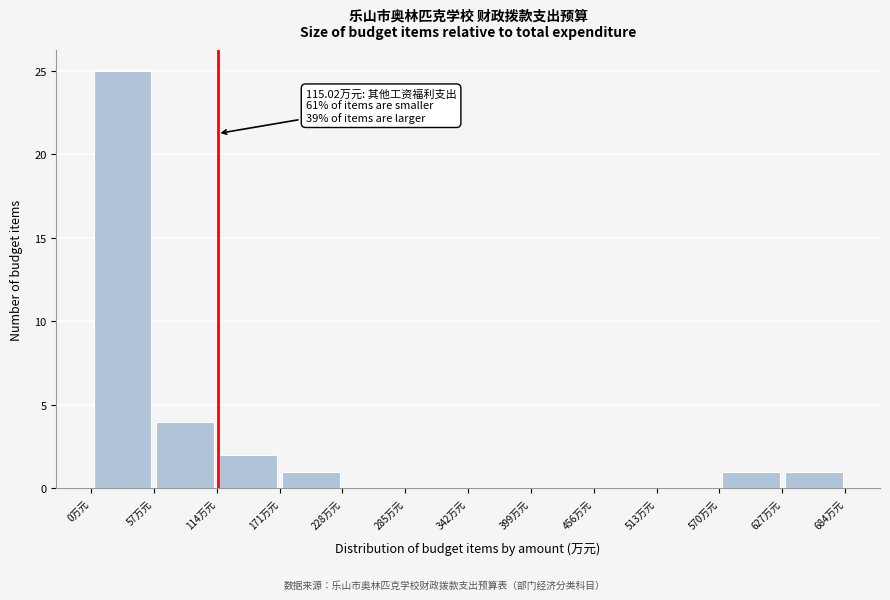

Which range on the x-axis has the tallest bar?

0 to 60